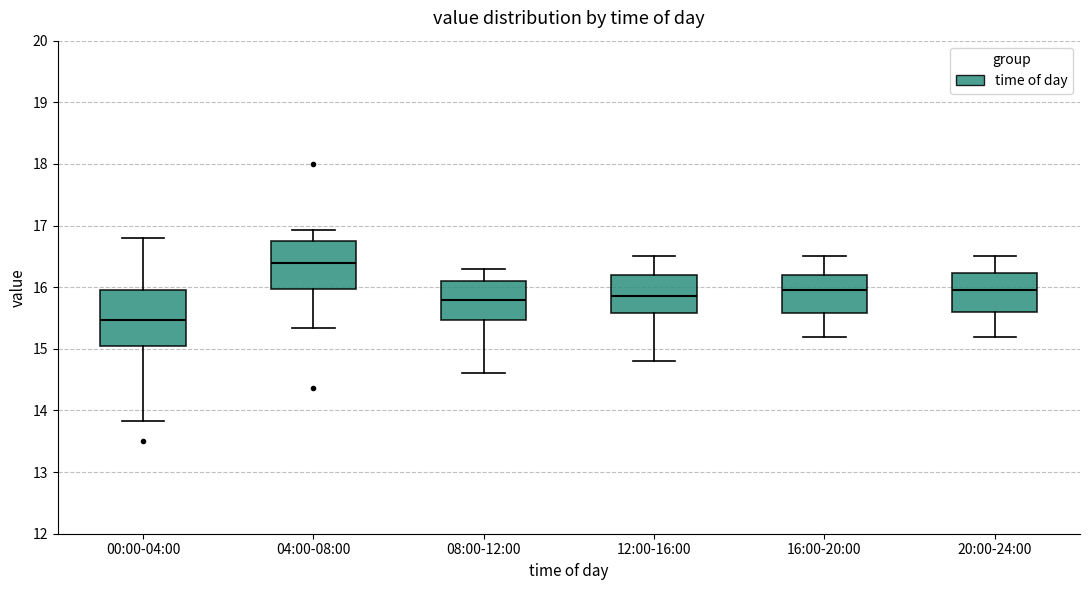

Where is the lower edge of the box for 00:00-04:00 on the y-axis? The values are not printed on the chart, so give them approximately, as read against the axis.

15.0